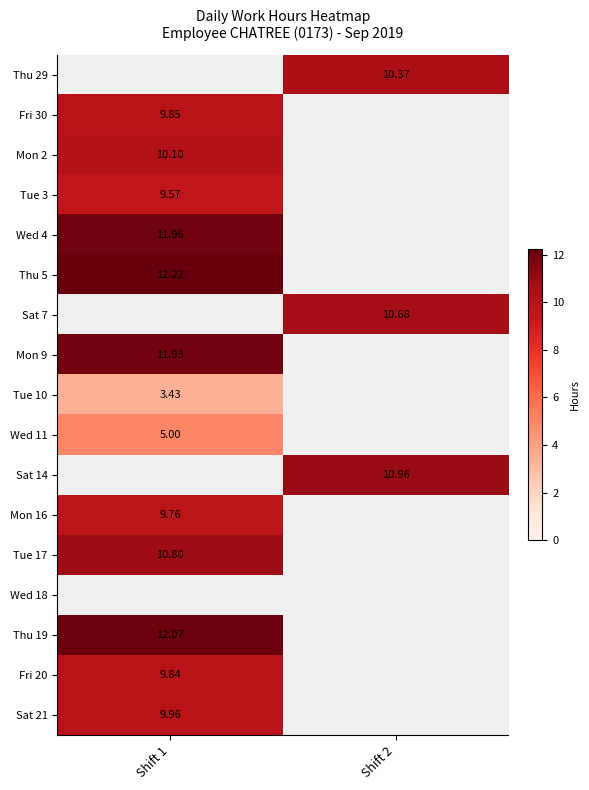

The Mon 16 series shows 15.6 at Shift 1. True or false?

False